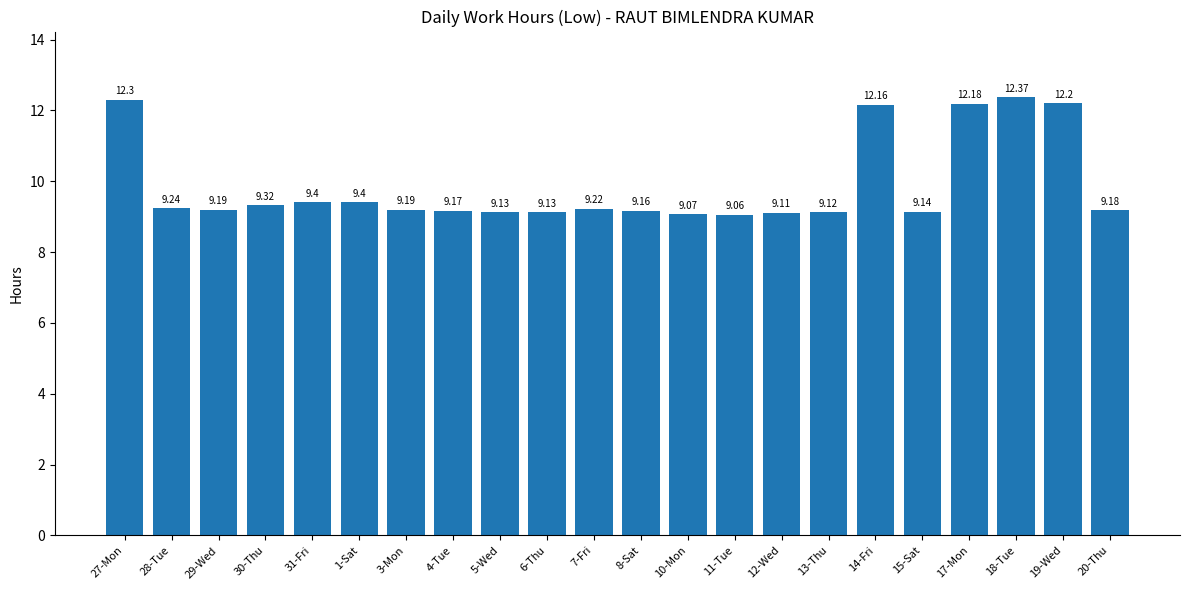

Reading left to right, transcribe all the data shown in this chart.

27-Mon=12.3	28-Tue=9.2	29-Wed=9.2	30-Thu=9.3	31-Fri=9.4	1-Sat=9.4	3-Mon=9.2	4-Tue=9.2	5-Wed=9.1	6-Thu=9.1	7-Fri=9.2	8-Sat=9.2	10-Mon=9.1	11-Tue=9.1	12-Wed=9.1	13-Thu=9.1	14-Fri=12.2	15-Sat=9.1	17-Mon=12.2	18-Tue=12.4	19-Wed=12.2	20-Thu=9.2